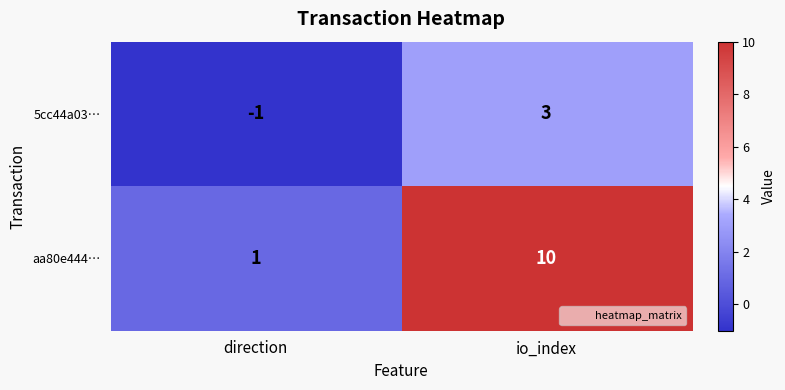

List the series in order of their overall mean, highest first.

aa80e444…, 5cc44a03…